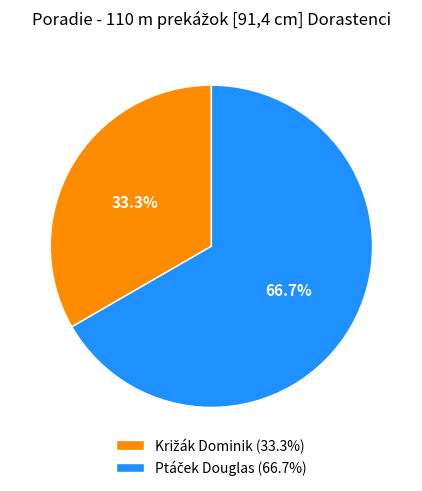

Is there a majority slice in this chart?

Yes